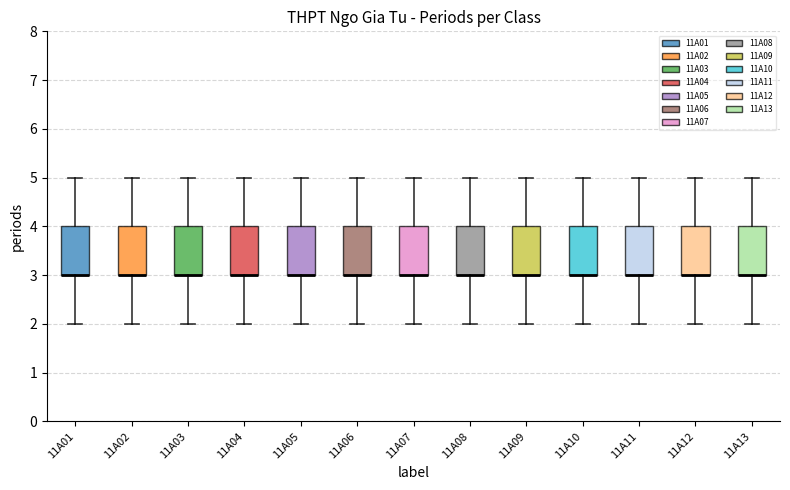

Reading left to right, transcribe this box plot: for each box, give where its median line is, the range the box spans, and where its two whiskers end, as read against the y-axis. The values are not printed on the chart, so give them approximately, as read against the axis.

11A01: median 3 (drawn on the box's lower edge), box 3 to 4, whiskers 2 to 5
11A02: median 3 (drawn on the box's lower edge), box 3 to 4, whiskers 2 to 5
11A03: median 3 (drawn on the box's lower edge), box 3 to 4, whiskers 2 to 5
11A04: median 3 (drawn on the box's lower edge), box 3 to 4, whiskers 2 to 5
11A05: median 3 (drawn on the box's lower edge), box 3 to 4, whiskers 2 to 5
11A06: median 3 (drawn on the box's lower edge), box 3 to 4, whiskers 2 to 5
11A07: median 3 (drawn on the box's lower edge), box 3 to 4, whiskers 2 to 5
11A08: median 3 (drawn on the box's lower edge), box 3 to 4, whiskers 2 to 5
11A09: median 3 (drawn on the box's lower edge), box 3 to 4, whiskers 2 to 5
11A10: median 3 (drawn on the box's lower edge), box 3 to 4, whiskers 2 to 5
11A11: median 3 (drawn on the box's lower edge), box 3 to 4, whiskers 2 to 5
11A12: median 3 (drawn on the box's lower edge), box 3 to 4, whiskers 2 to 5
11A13: median 3 (drawn on the box's lower edge), box 3 to 4, whiskers 2 to 5